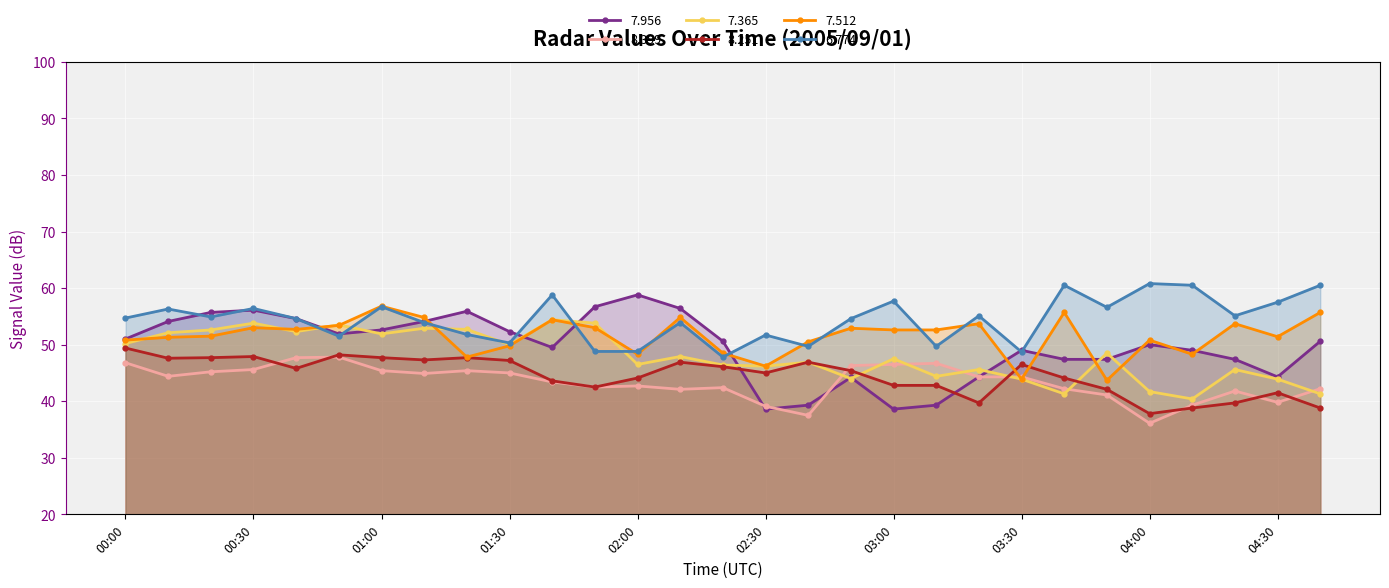

Reading right to left, transcribe all the data shown in this chart.

  7.956: 50.6	44.3	47.4	49.0	50.0	47.4	47.4	49.0	44.3	39.3	38.6	44.2	39.3	38.6	50.6	56.4	58.8	56.7	49.5	52.3	55.9	54.1	52.6	51.9	54.6	56.1	55.7	54.1	51.0
  8.399: 42.2	39.8	41.8	39.3	36.1	41.1	42.2	44.3	44.3	46.7	46.5	46.3	37.5	39.1	42.4	42.1	42.7	42.5	43.4	45.0	45.4	44.9	45.4	47.8	47.7	45.6	45.2	44.4	46.8
  7.365: 41.3	43.9	45.6	40.4	41.7	48.5	41.3	43.9	45.6	44.4	47.5	44.0	46.9	46.2	46.4	47.9	46.5	53.8	54.4	50.0	52.7	52.9	51.9	53.5	52.3	53.8	52.6	52.1	50.2
  8.251: 38.8	41.5	39.7	38.8	37.8	42.1	44.1	46.5	39.7	42.8	42.8	45.4	46.9	45.0	46.1	46.9	44.1	42.5	43.6	47.2	47.7	47.3	47.7	48.2	45.8	47.9	47.7	47.6	49.4
  7.512: 55.7	51.4	53.7	48.3	50.8	43.7	55.7	43.9	53.7	52.6	52.6	52.9	50.5	46.2	48.5	54.8	48.3	53.0	54.4	49.8	47.8	54.8	56.8	53.4	52.7	53.0	51.5	51.3	50.8
  6.774: 60.5	57.5	55.1	60.5	60.8	56.6	60.5	48.7	55.1	49.7	57.7	54.6	49.7	51.7	47.8	53.9	48.8	48.8	58.8	50.3	51.8	53.9	56.7	51.5	54.6	56.4	54.9	56.3	54.7